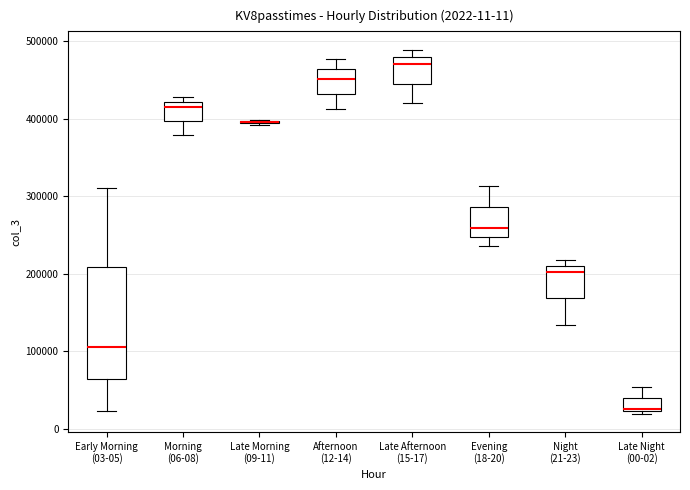

Comparing the boxes themselves (not the whiskers), which one is the tallest?

Early Morning (03-05)